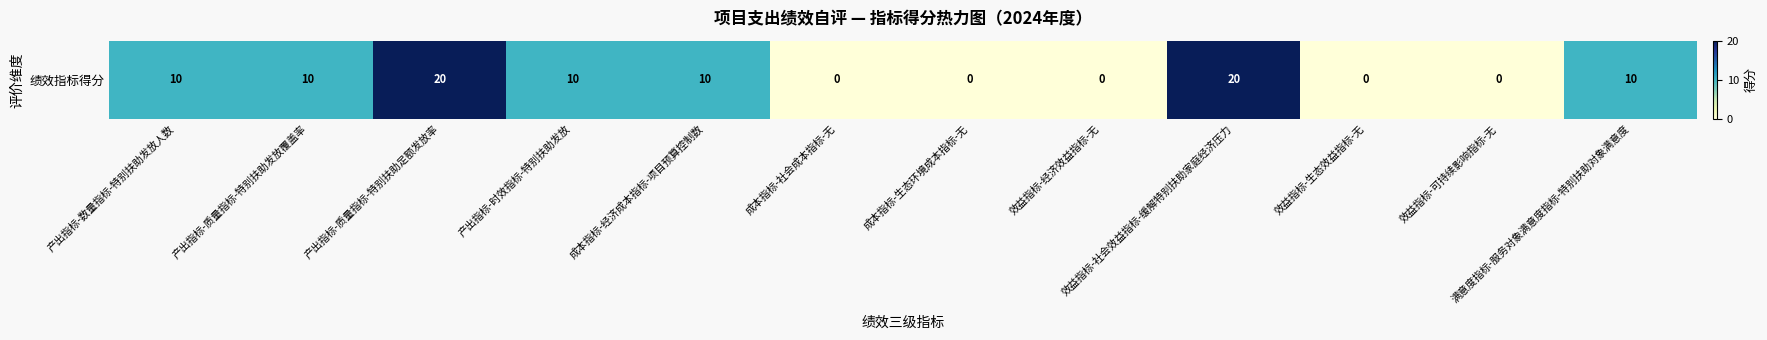

What is the sum of all values?

90